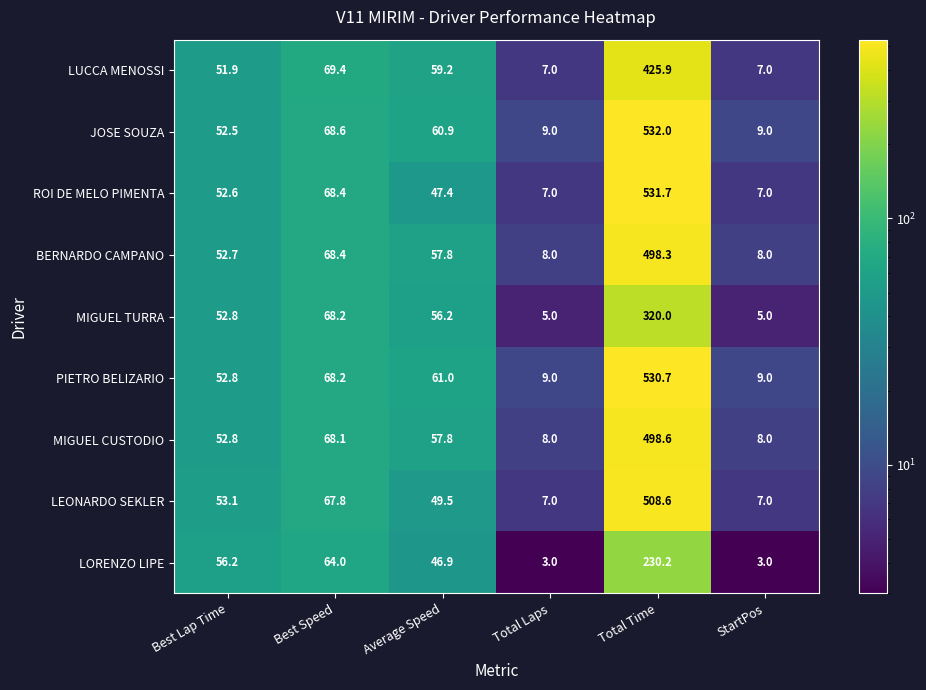

Which series changed the most between Best Lap Time and Total Time?

JOSE SOUZA